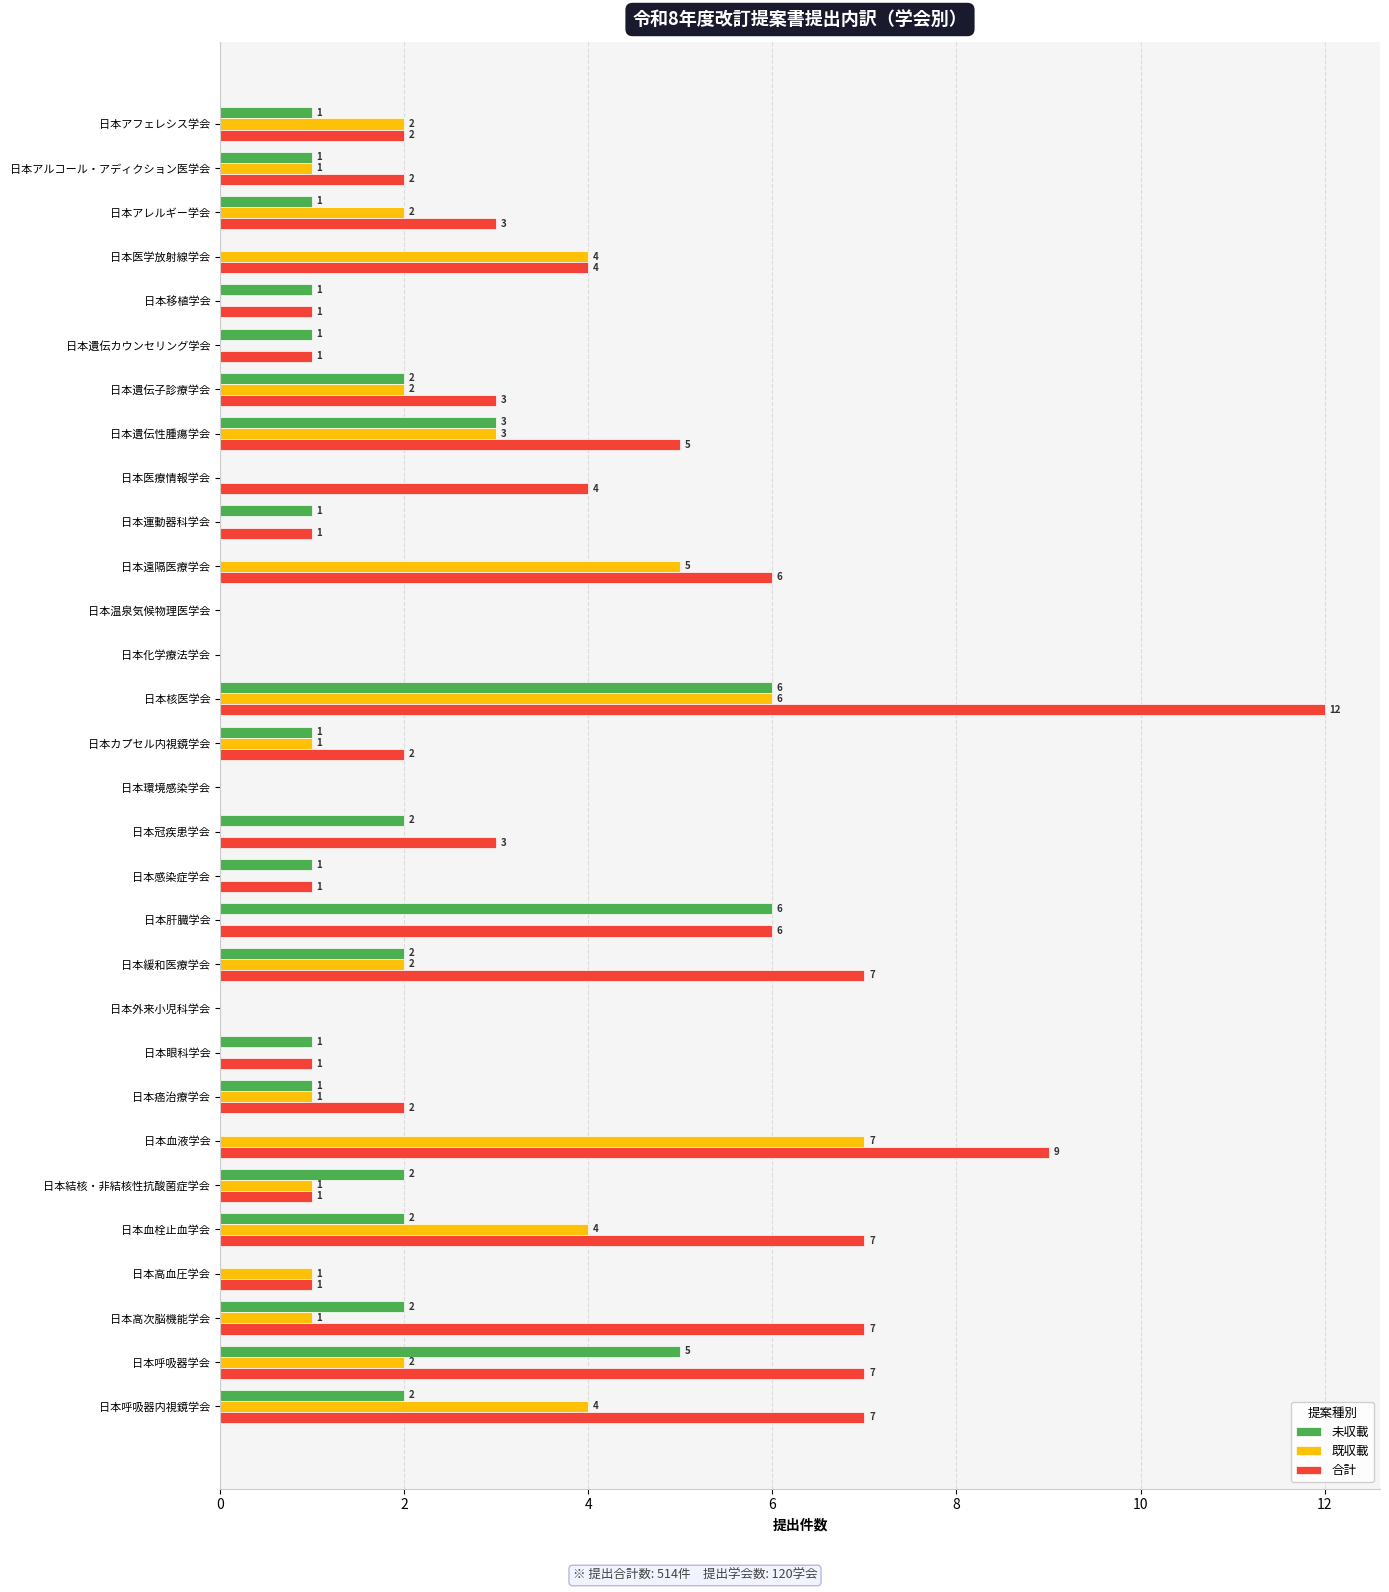

Where is 既収載 nearest to the value 3?

日本遺伝性腫瘍学会